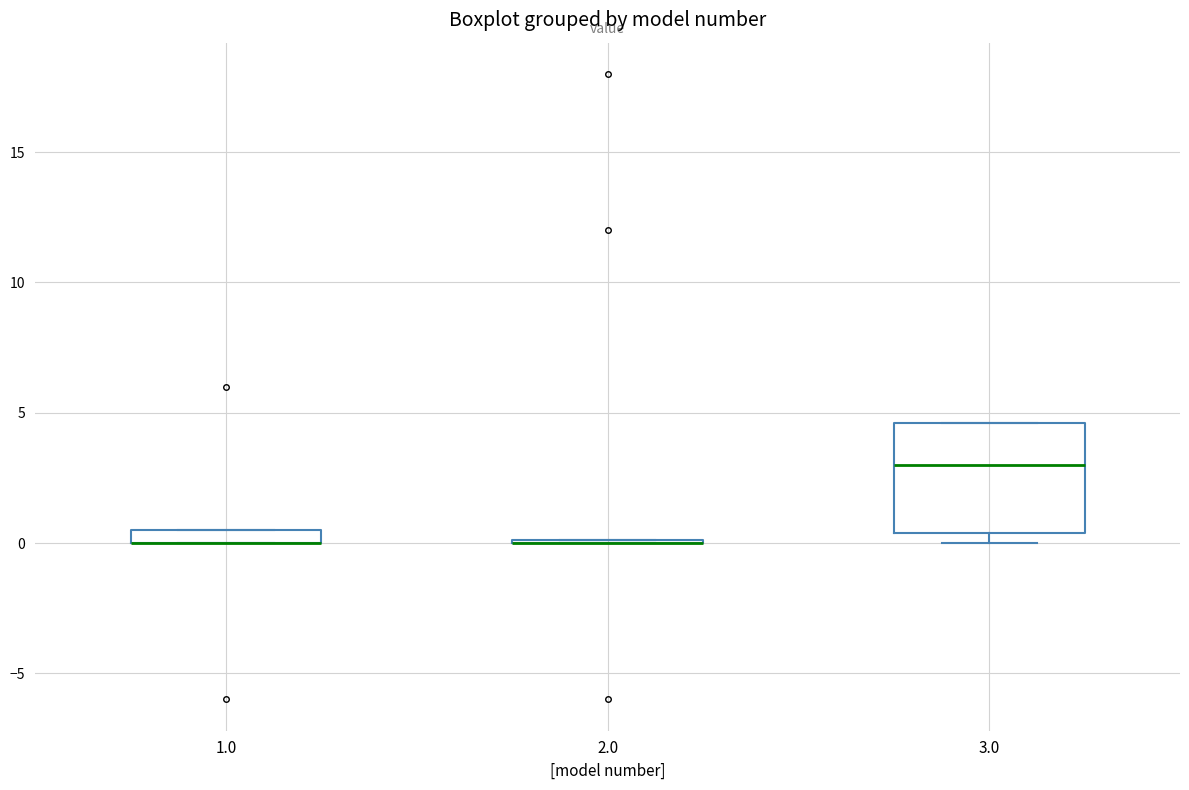

Comparing the boxes themselves (not the whiskers), which one is the tallest?

3.0